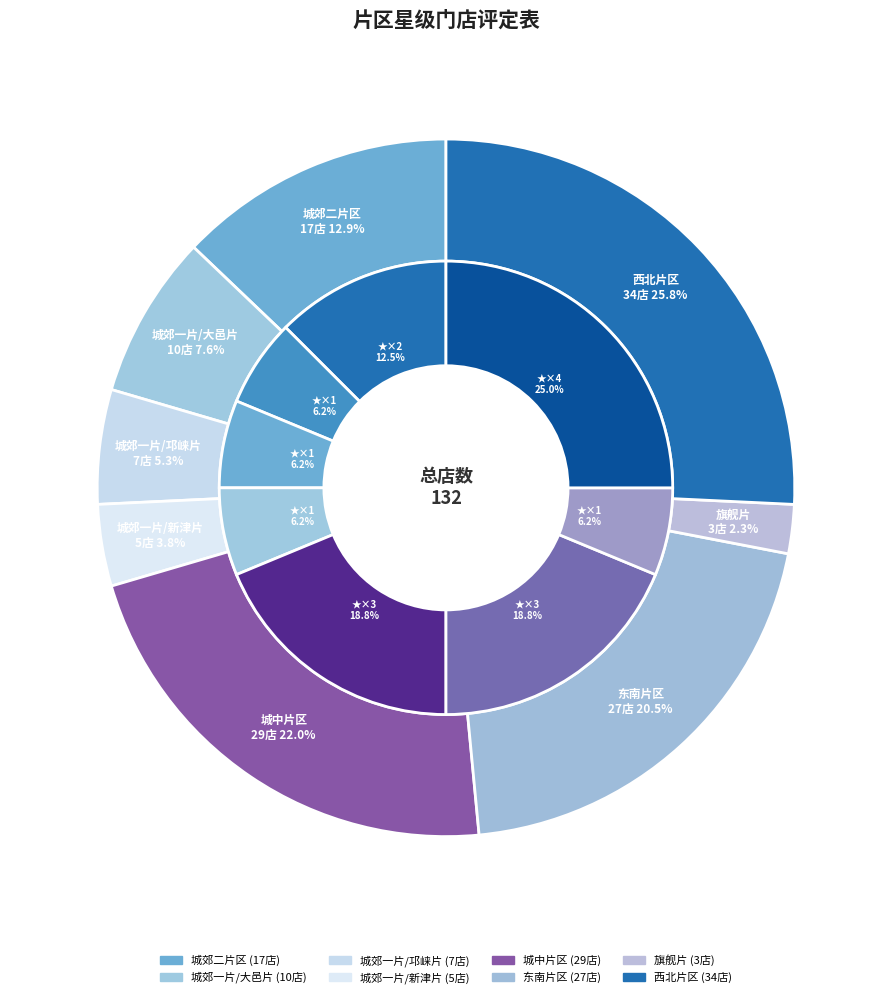

Between 东南片区 and 西北片区, which is larger?

西北片区